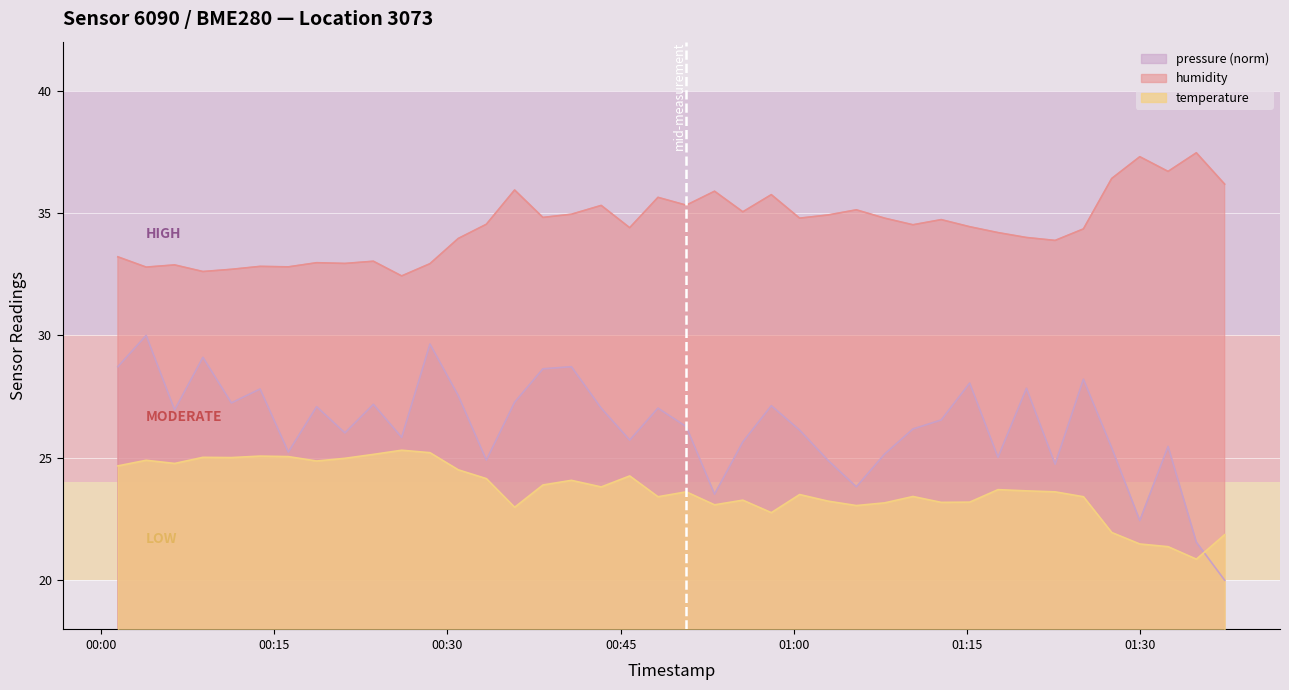

Reading left to right, transcribe all the data shown in this chart.

temperature: 24.7	24.9	24.8	25.0	25.0	25.1	25.1	24.9	25.0	25.1	25.3	25.2	24.5	24.1	23.0	23.9	24.1	23.8	24.3	23.4	23.6	23.1	23.3	22.8	23.5	23.2	23.1	23.2	23.4	23.2	23.2	23.7	23.6	23.6	23.4	21.9	21.5	21.4	20.9	21.9
humidity: 33.2	32.8	32.9	32.6	32.7	32.8	32.8	33.0	32.9	33.0	32.4	32.9	34.0	34.5	35.9	34.8	35.0	35.3	34.4	35.6	35.3	35.9	35.0	35.8	34.8	34.9	35.1	34.8	34.5	34.7	34.4	34.2	34.0	33.9	34.4	36.4	37.3	36.7	37.5	36.2
pressure_norm: 28.7	30.0	27.0	29.1	27.2	27.8	25.2	27.1	26.0	27.2	25.8	29.6	27.5	24.9	27.3	28.6	28.7	27.0	25.7	27.0	26.3	23.5	25.6	27.1	26.1	24.9	23.8	25.2	26.2	26.5	28.1	25.0	27.8	24.7	28.2	25.4	22.4	25.5	21.6	20.0